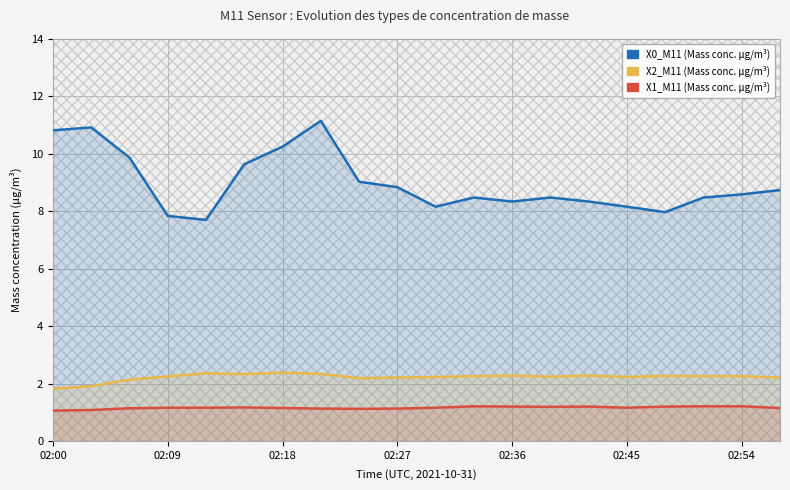

Reading right to left, extract all data points from this chart.

X0_M11 (Mass conc. μg/m³): 8.7	8.6	8.5	8.0	8.2	8.3	8.5	8.3	8.5	8.2	8.8	9.0	11.2	10.2	9.6	7.7	7.8	9.9	10.9	10.8
X2_M11 (Mass conc. μg/m³): 2.2	2.3	2.3	2.3	2.2	2.3	2.2	2.3	2.3	2.2	2.2	2.2	2.3	2.4	2.3	2.4	2.2	2.1	1.9	1.8
X1_M11 (Mass conc. μg/m³): 1.1	1.2	1.2	1.2	1.2	1.2	1.2	1.2	1.2	1.2	1.1	1.1	1.1	1.1	1.2	1.2	1.2	1.1	1.1	1.1